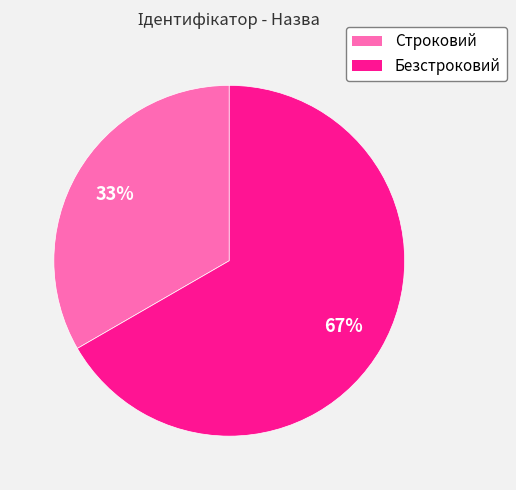

Between Строковий and Безстроковий, which is larger?

Безстроковий